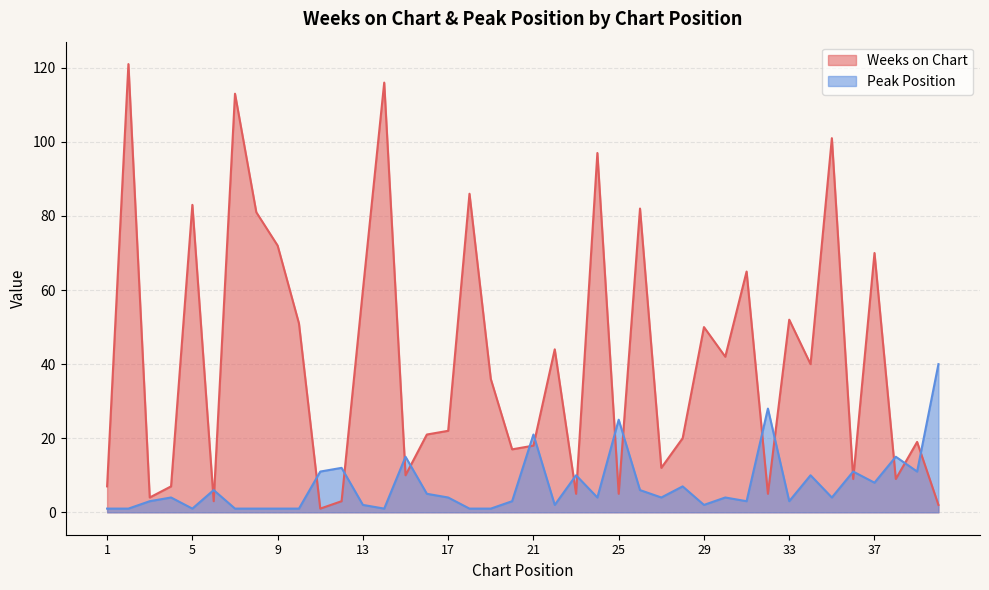

What is the greatest value displayed?

121